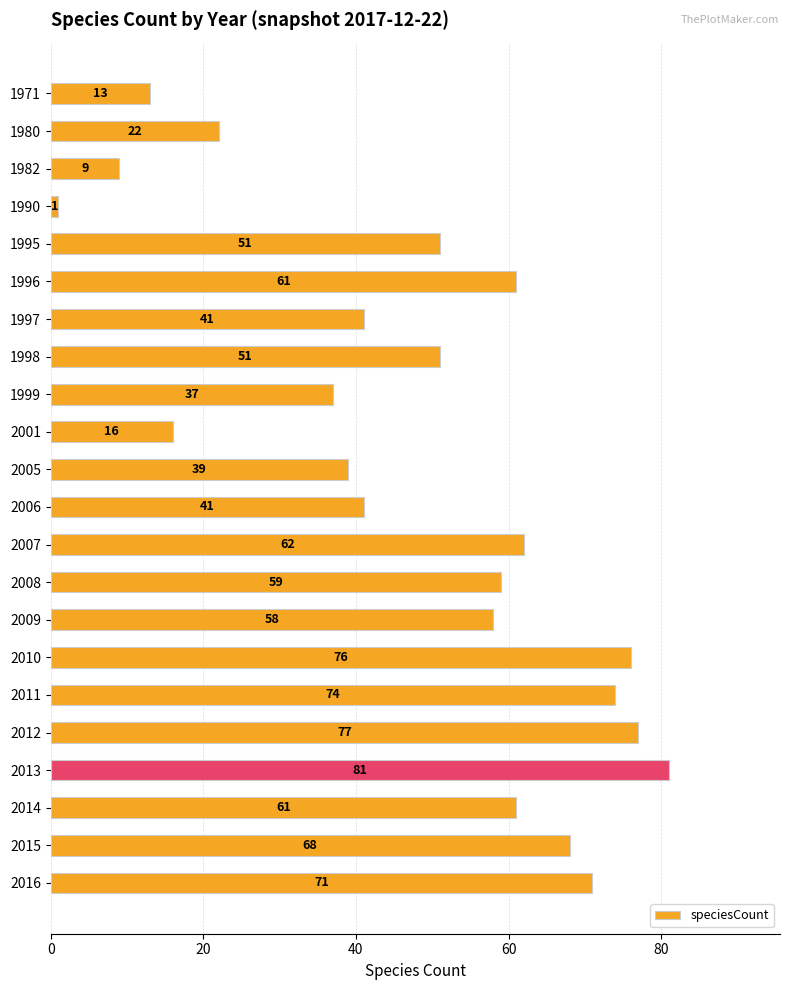

Reading bottom to top, extract all data points from this chart.

2016=71	2015=68	2014=61	2013=81	2012=77	2011=74	2010=76	2009=58	2008=59	2007=62	2006=41	2005=39	2001=16	1999=37	1998=51	1997=41	1996=61	1995=51	1990=1	1982=9	1980=22	1971=13